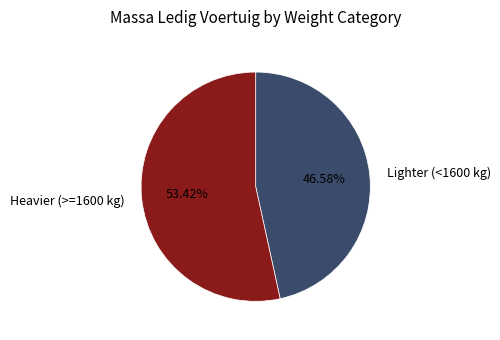

Does Lighter (<1600 kg) represent more than half of the total?

No